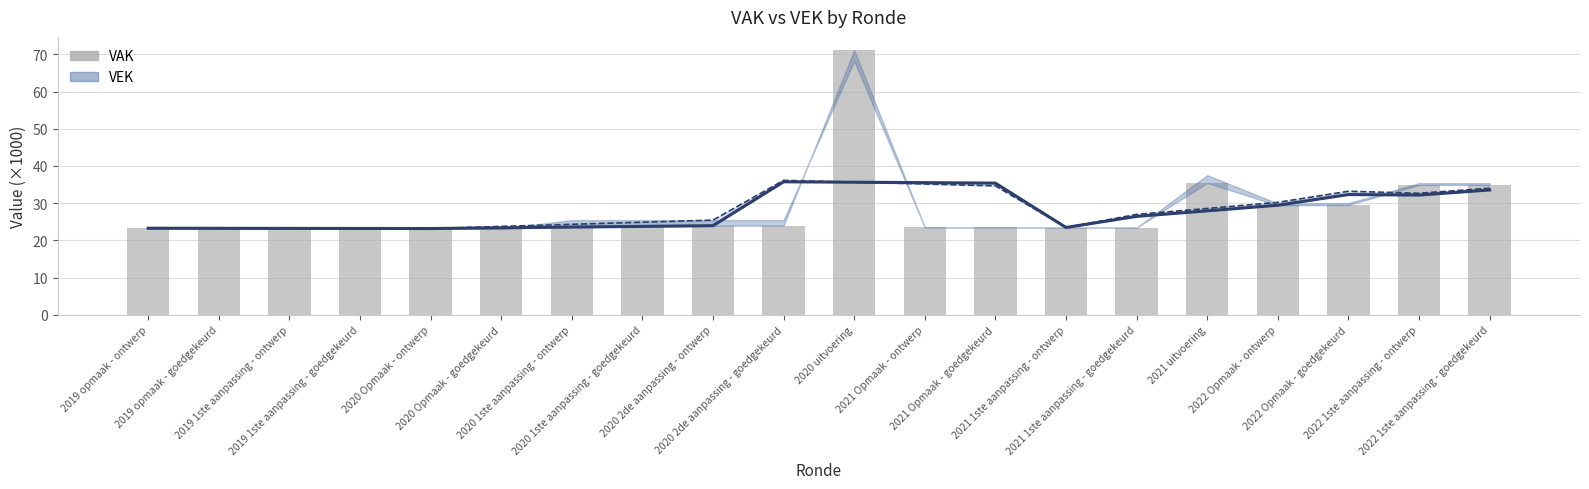

What is the change in value from 2019 1ste aanpassing - ontwerp to 2020 1ste aanpassing - ontwerp?

+0.8